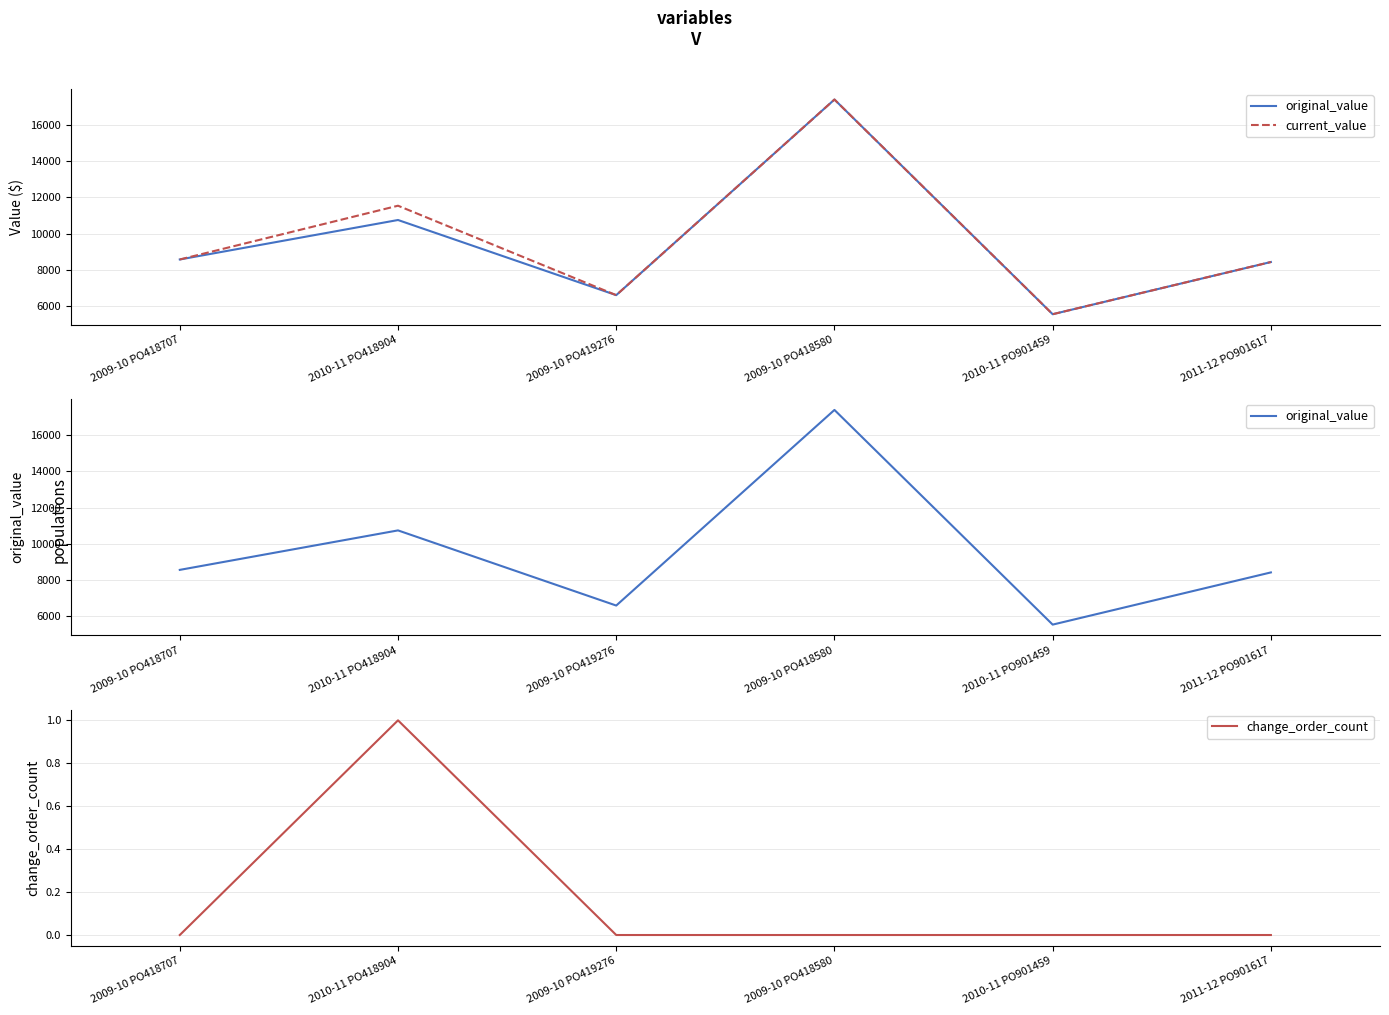

How many lines are shown in the chart?

3